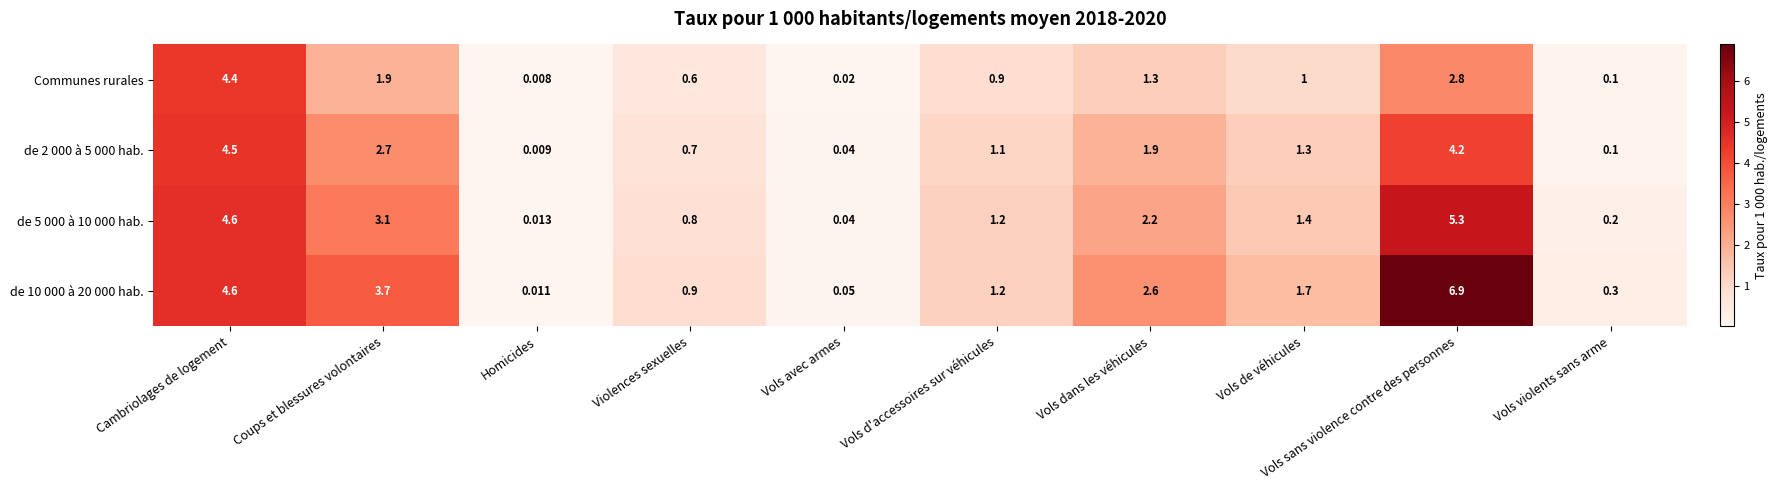

At which label is Communes rurales closest to 2?

Coups et blessures volontaires